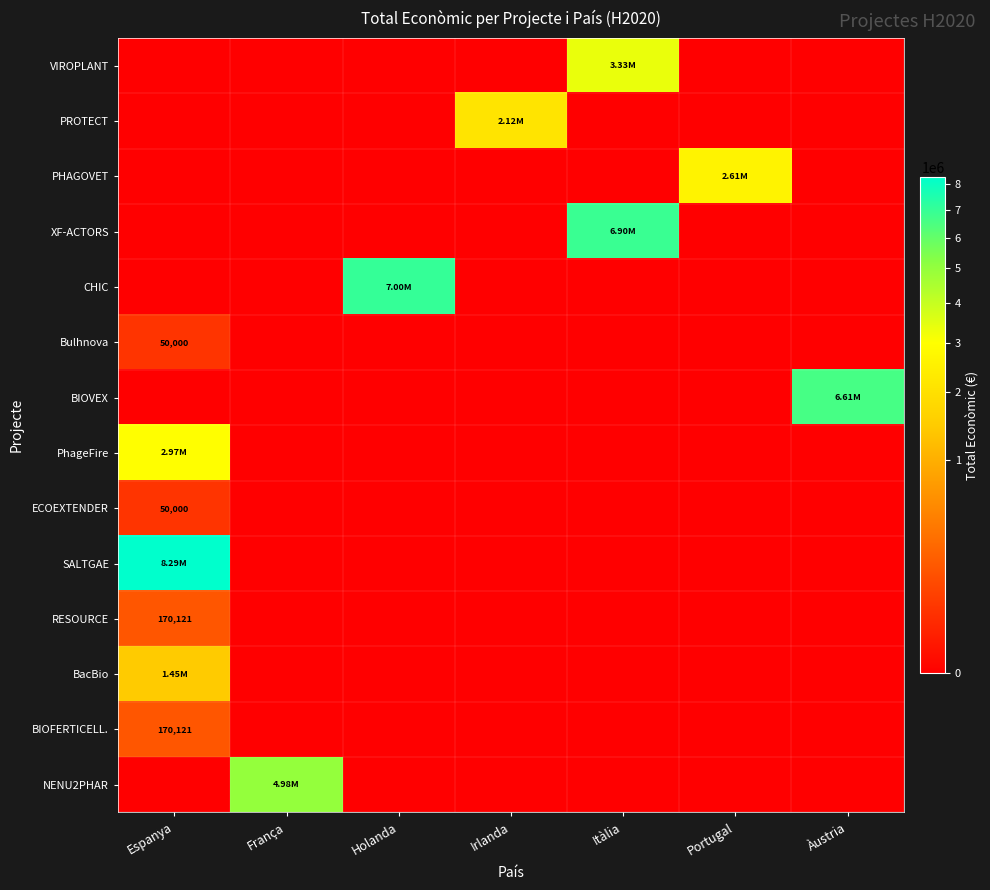

Rank the categories by PROTECT value from highest to lowest.

Irlanda, Espanya, França, Holanda, Itàlia, Portugal, Àustria